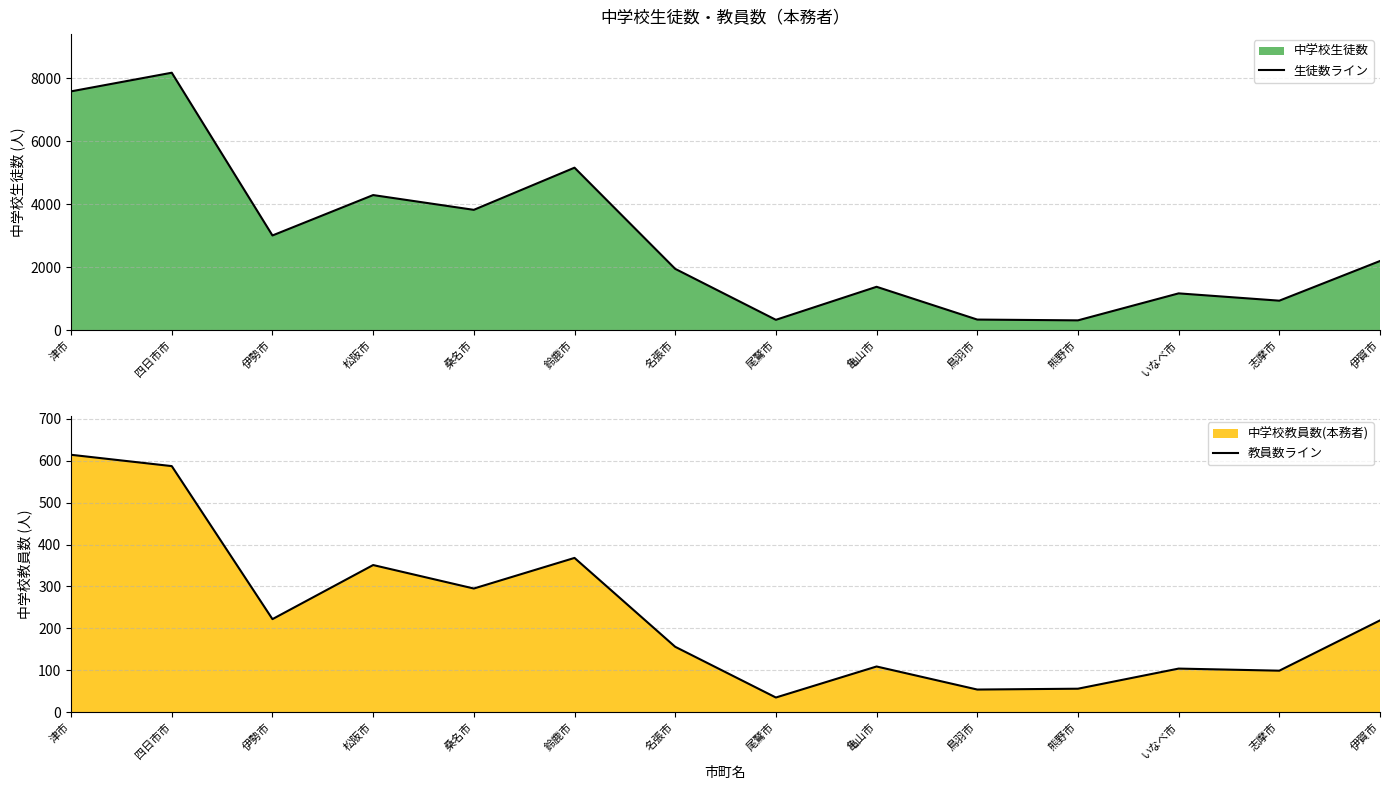

How many series are shown in this chart?

2